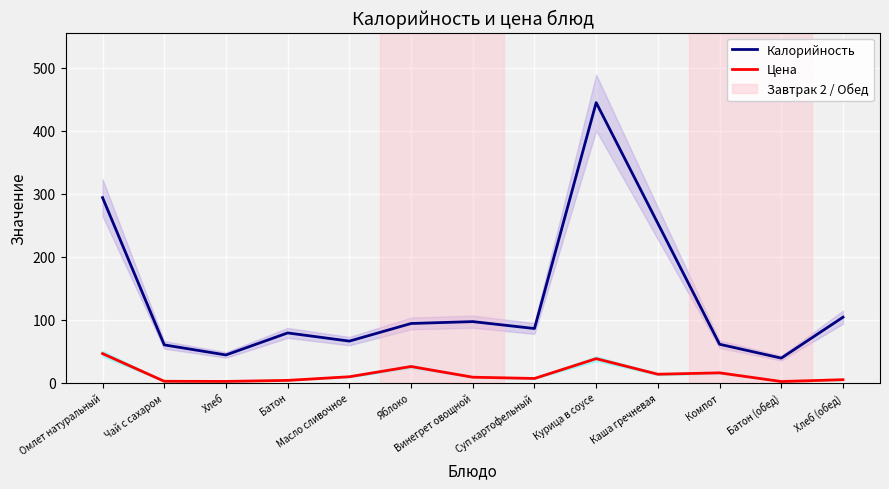

What is the spread (max minus min) of values at Каша гречневая?

239.6